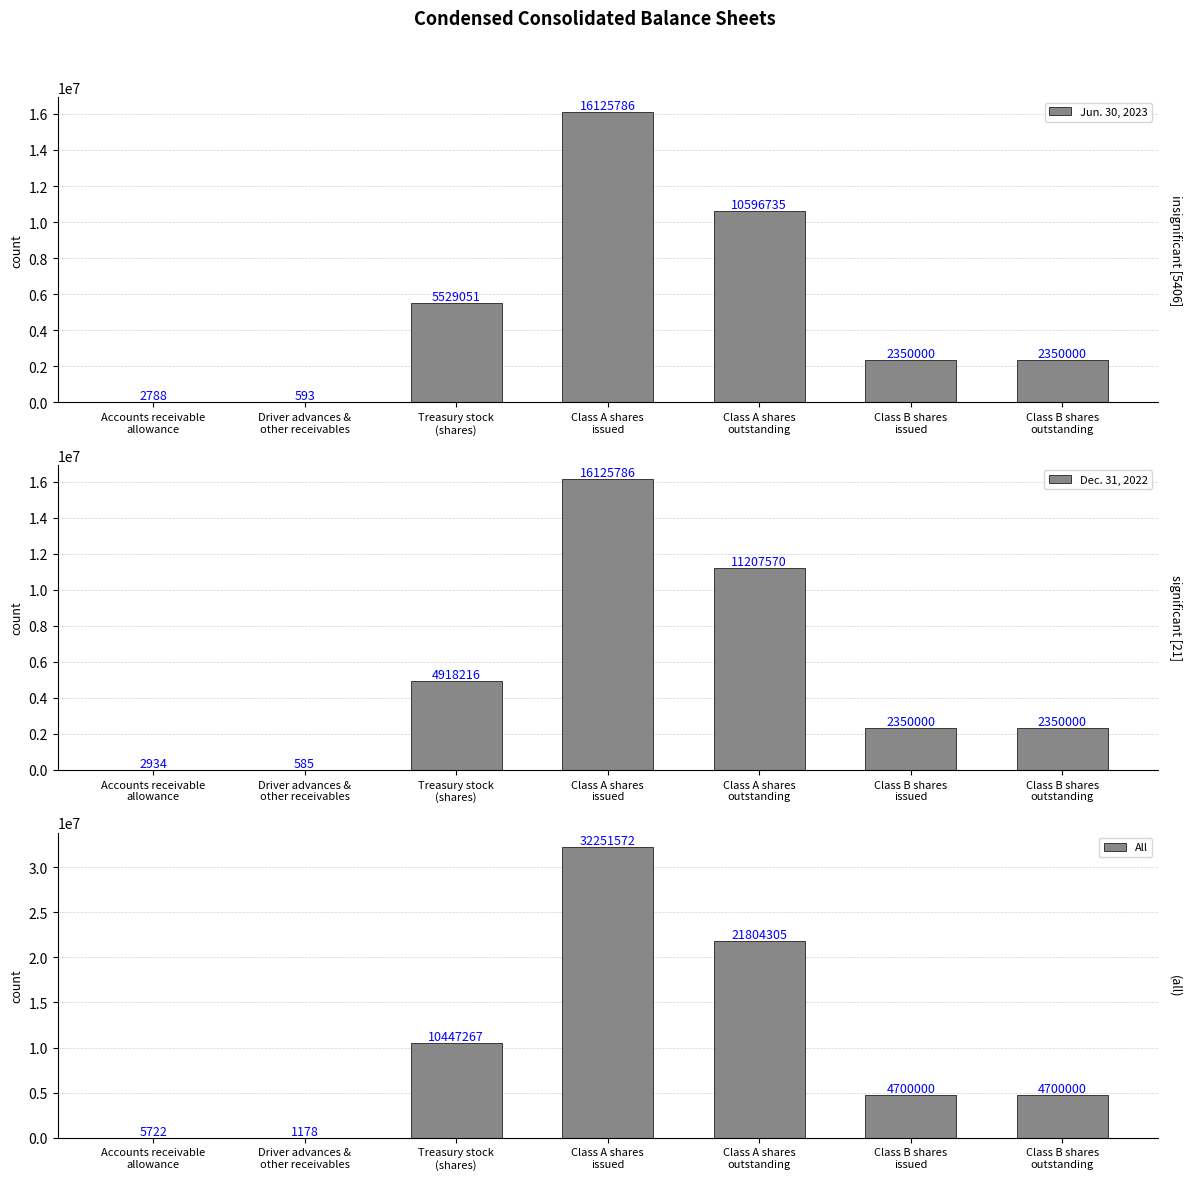

At how many categories does at least one series exceed 31265120?

1